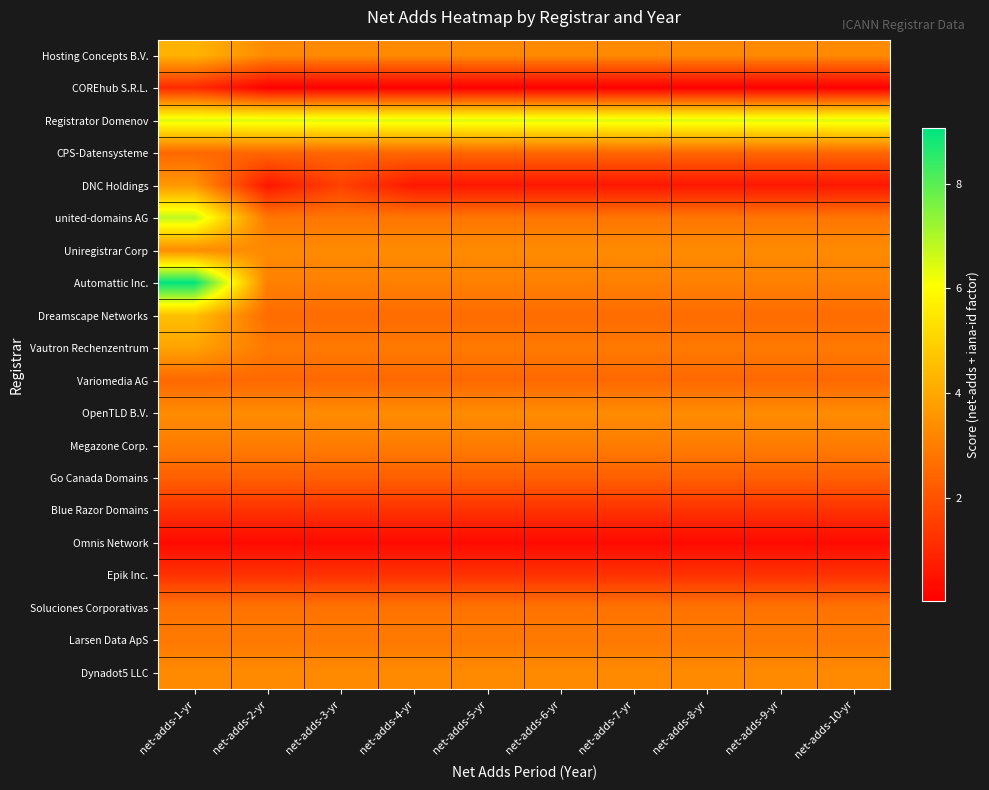

At which category is the sum across all series the highest?

net-adds-1-yr